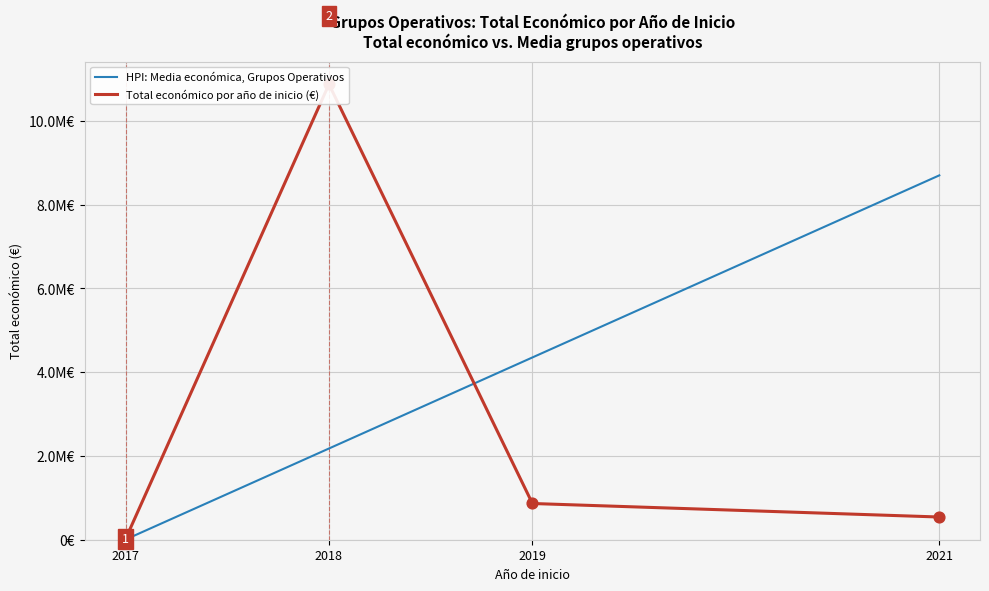

Which series contains the lowest Y value?

HPI: Media económica, Grupos Operativos